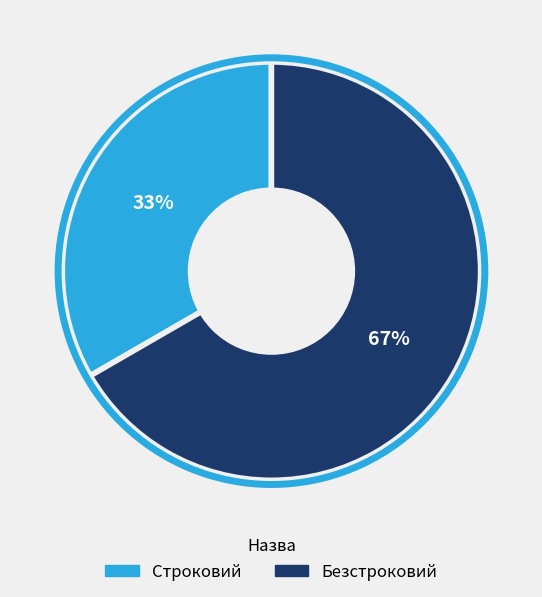

Between Строковий and Безстроковий, which is larger?

Безстроковий